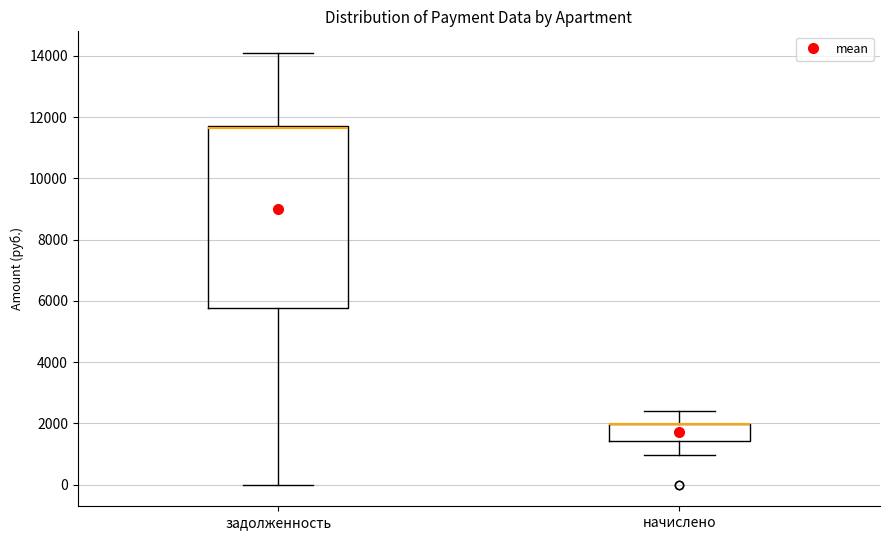

Comparing the boxes themselves (not the whiskers), which one is the tallest?

задолженность